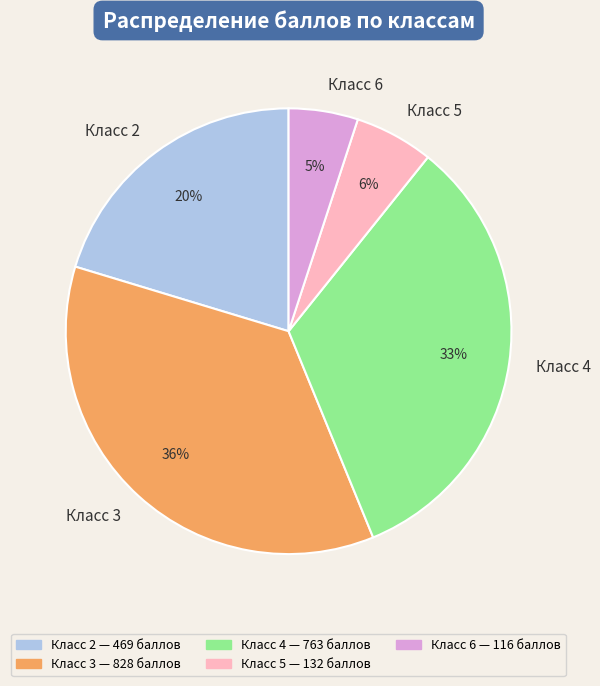

How many segments does this pie chart have?

5